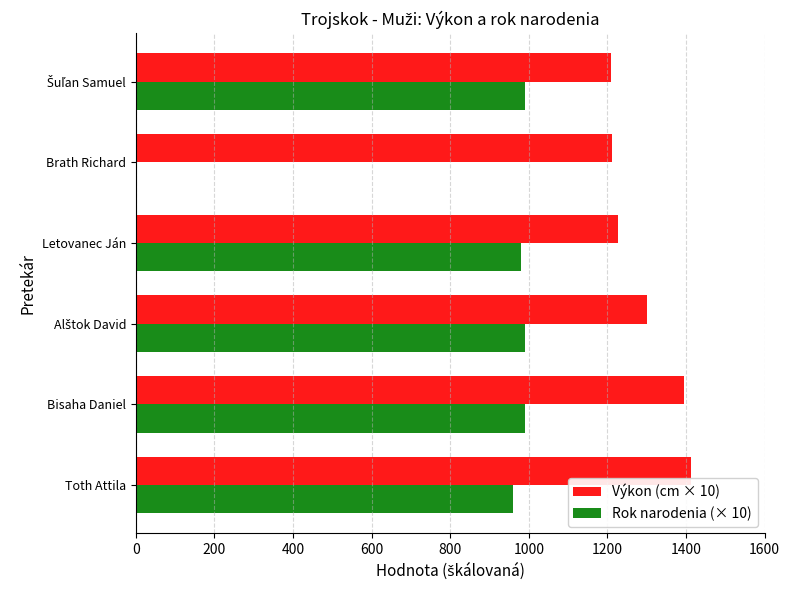

True or false: Rok narodenia (× 10) has a value of 960 at Toth Attila.

True